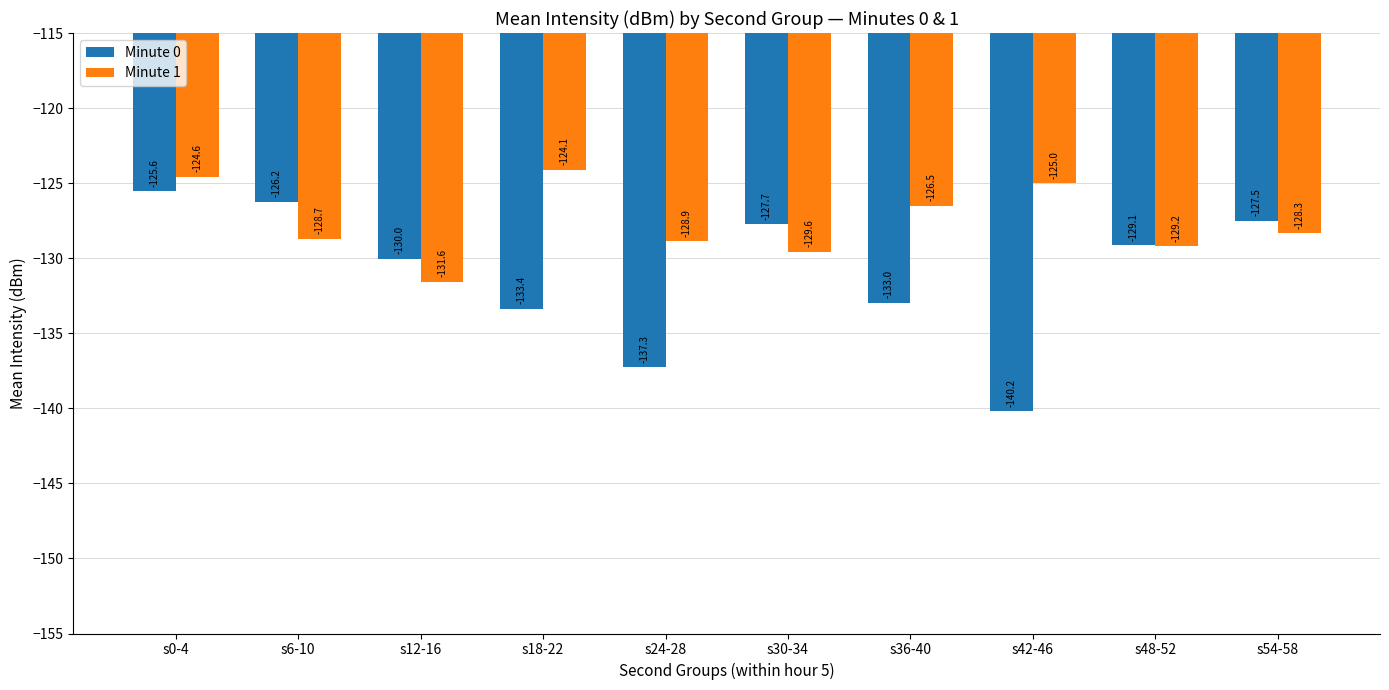

What is the spread (max minus min) of values at s12-16?

1.5